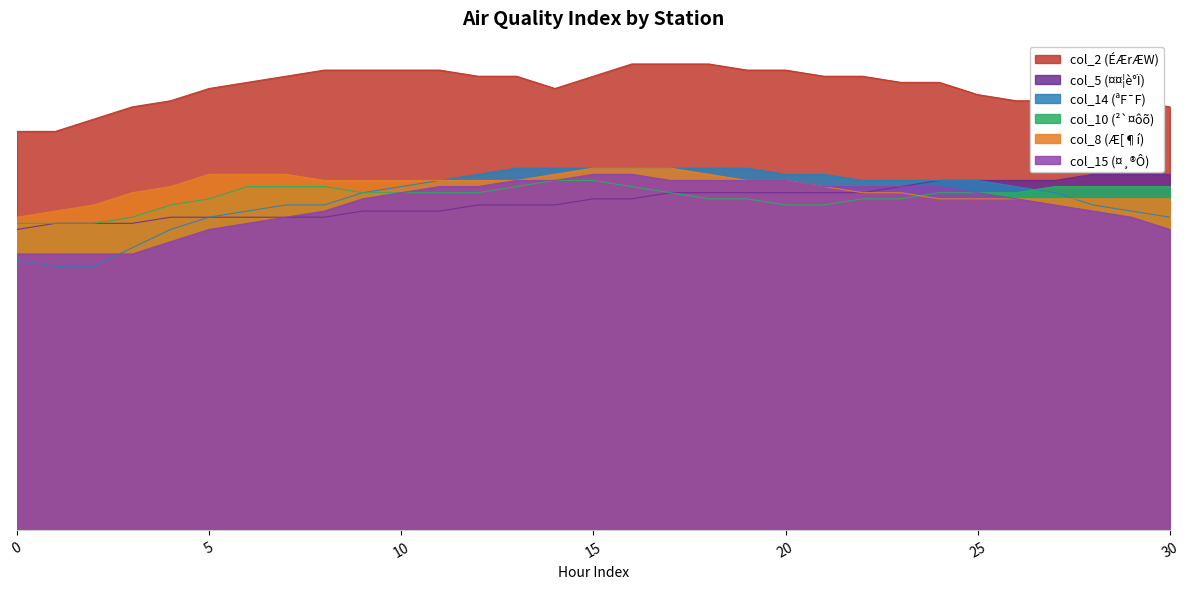

At which label does col_8 (Æ[¶í) reach its peak?

15